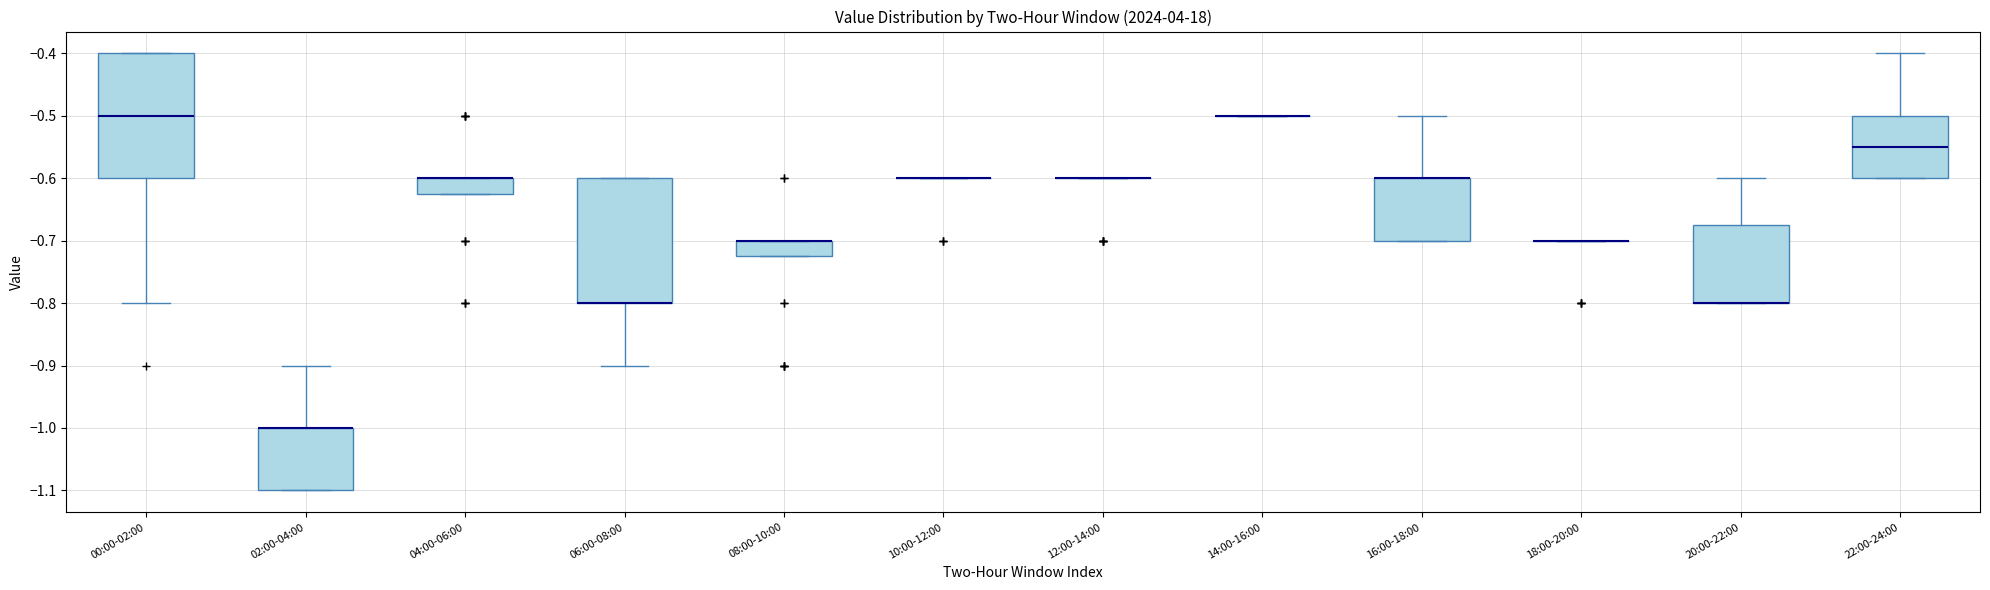

Reading left to right, read every box against the y-axis: the position of its median line, the range the box covers, and the ends of its whiskers. The values are not printed on the chart, so give them approximately, as read against the axis.

00:00-02:00: median -0.50, box -0.60 to -0.40, whiskers -0.80 to -0.40
02:00-04:00: median -1.00 (drawn on the box's upper edge), box -1.10 to -1.00, whiskers -1.10 to -0.90
04:00-06:00: median -0.60 (drawn on the box's upper edge), box -0.62 to -0.60, whiskers -0.62 to -0.60
06:00-08:00: median -0.80 (drawn on the box's lower edge), box -0.80 to -0.60, whiskers -0.90 to -0.60
08:00-10:00: median -0.70 (drawn on the box's upper edge), box -0.72 to -0.70, whiskers -0.72 to -0.70
10:00-12:00: box collapsed to a line at -0.60, whiskers -0.60 to -0.60
12:00-14:00: box collapsed to a line at -0.60, whiskers -0.60 to -0.60
14:00-16:00: box collapsed to a line at -0.50, whiskers -0.50 to -0.50
16:00-18:00: median -0.60 (drawn on the box's upper edge), box -0.70 to -0.60, whiskers -0.70 to -0.50
18:00-20:00: box collapsed to a line at -0.70, whiskers -0.70 to -0.70
20:00-22:00: median -0.80 (drawn on the box's lower edge), box -0.80 to -0.67, whiskers -0.80 to -0.60
22:00-24:00: median -0.55, box -0.60 to -0.50, whiskers -0.60 to -0.40